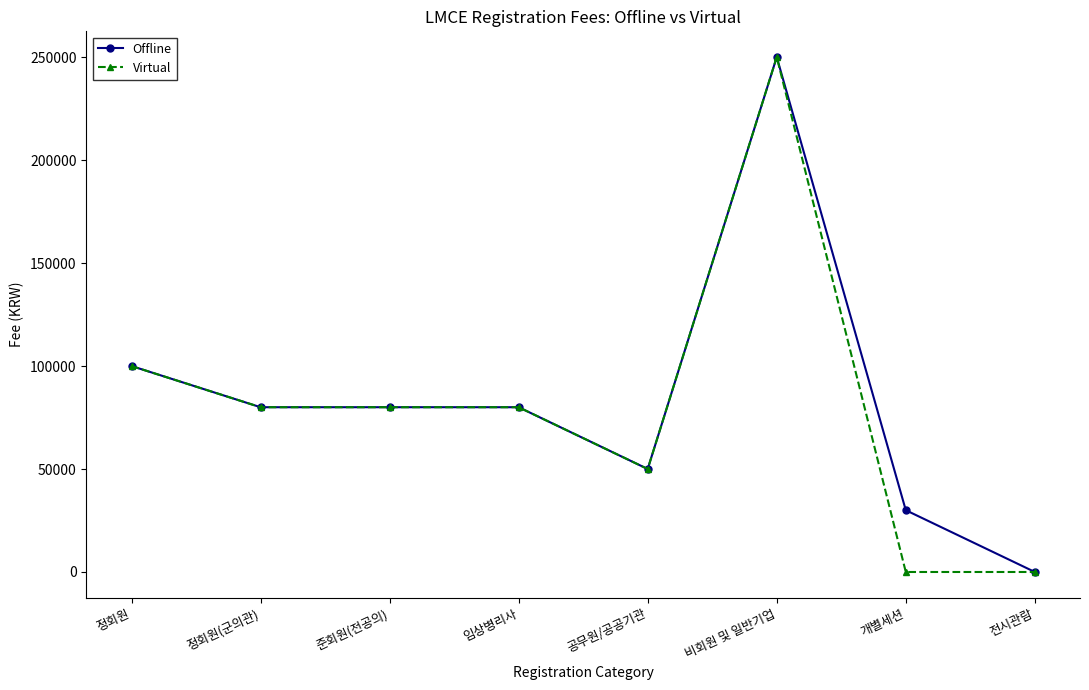

Where is Virtual nearest to the value 125000?

정회원